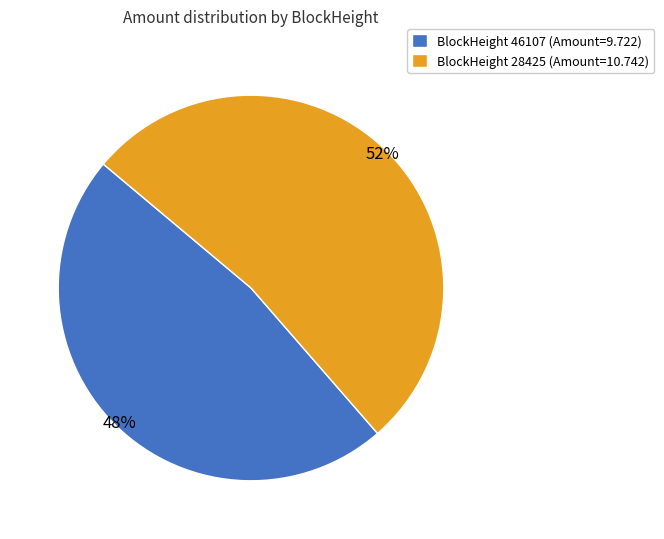

Is it true that BlockHeight 46107 (Amount=9.722) is 48% of the pie?

True